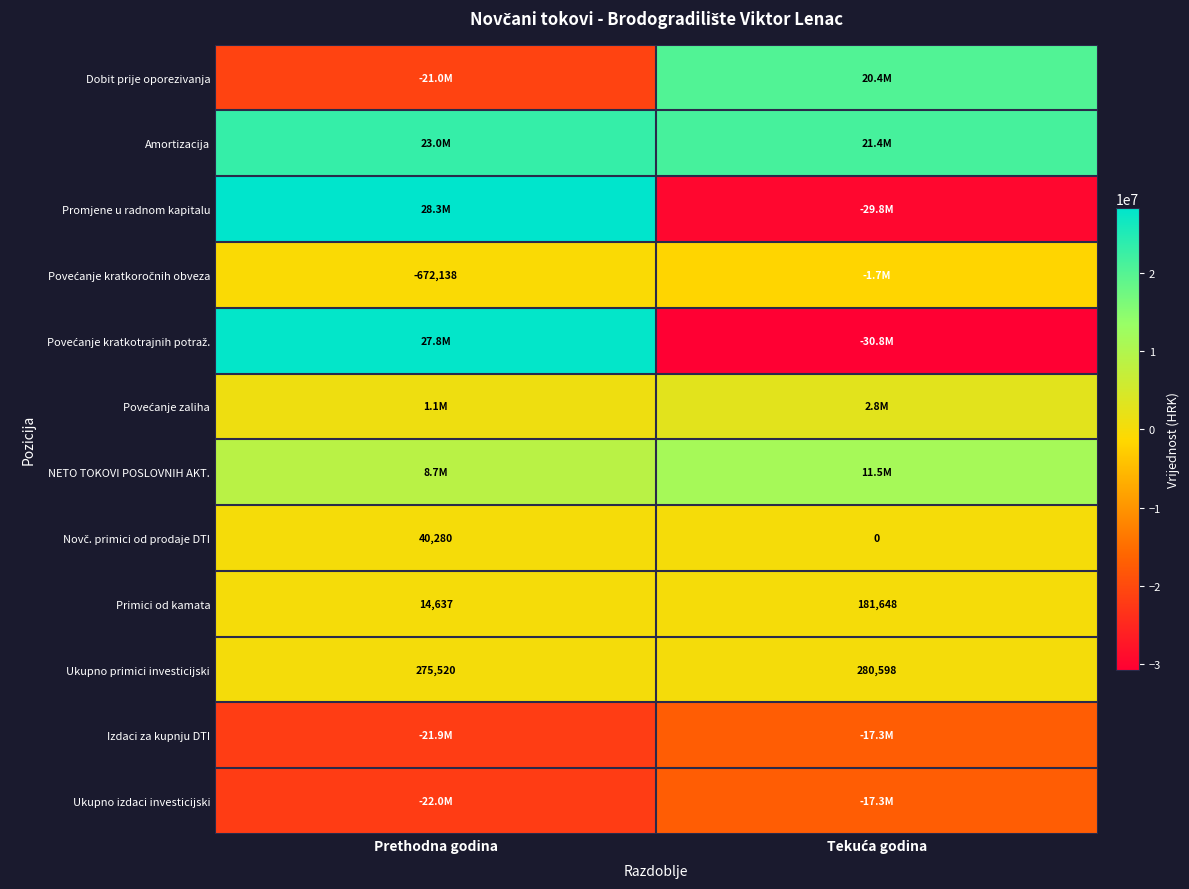

Which category has the lowest value in the Ukupno primici investicijski series?

Prethodna godina